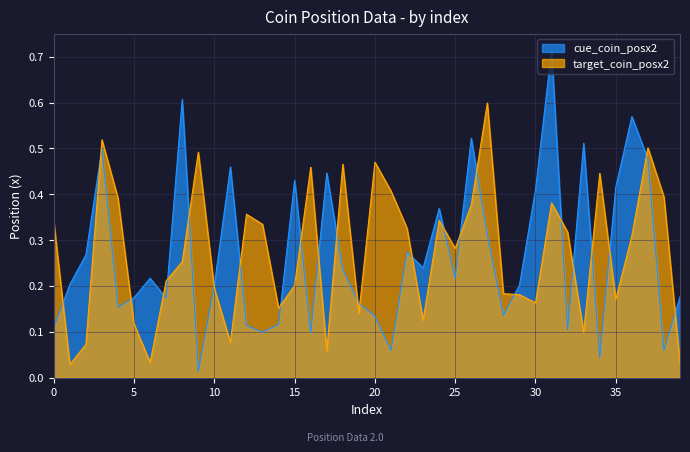

How many intersections are there between target_coin_posx2 and cue_coin_posx2?

25